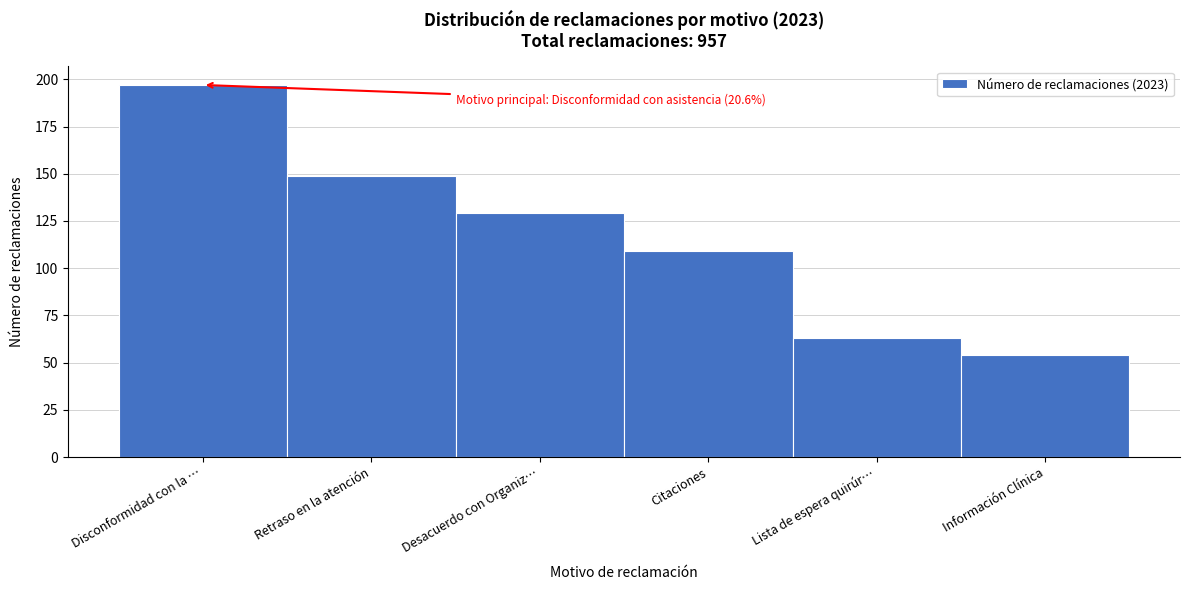

Reading right to left, extract all data points from this chart.

54	63	109	129	149	197